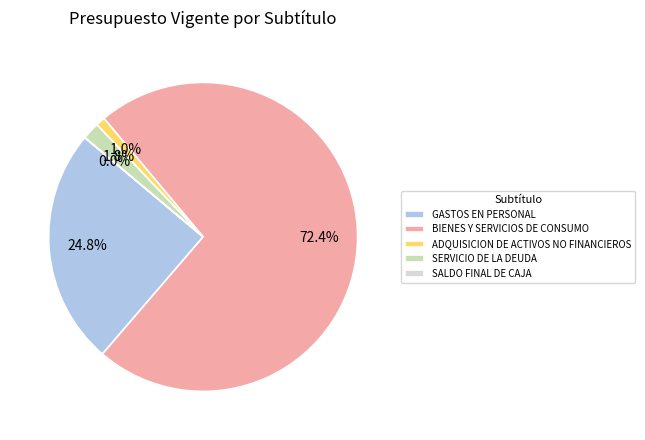

To the nearest percent, what is the combined percentage of SERVICIO DE LA DEUDA and ADQUISICION DE ACTIVOS NO FINANCIEROS?

3%